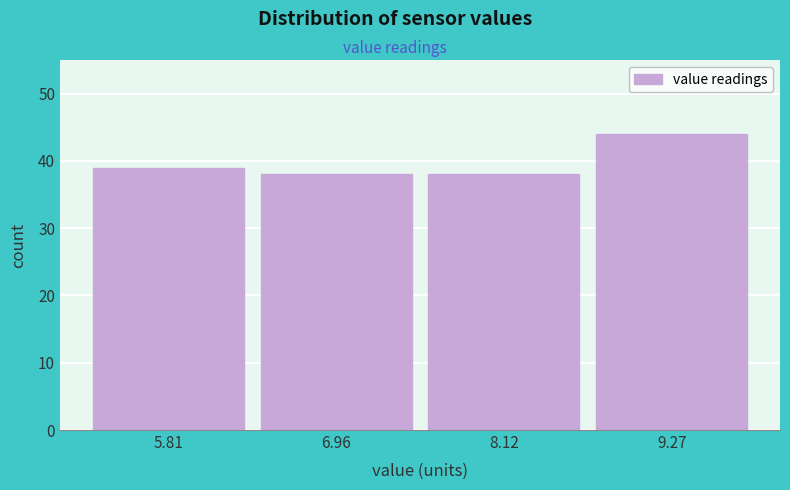

Reading left to right, list every bar in this chart as the range it spans on the x-axis followed by its height. Neither the bar edges nor the heights are printed on the chart, so give them approximately, as read against the axes.

5.2 to 6.4: 39
6.4 to 7.6: 38
7.6 to 8.6: 38
8.6 to 9.8: 44